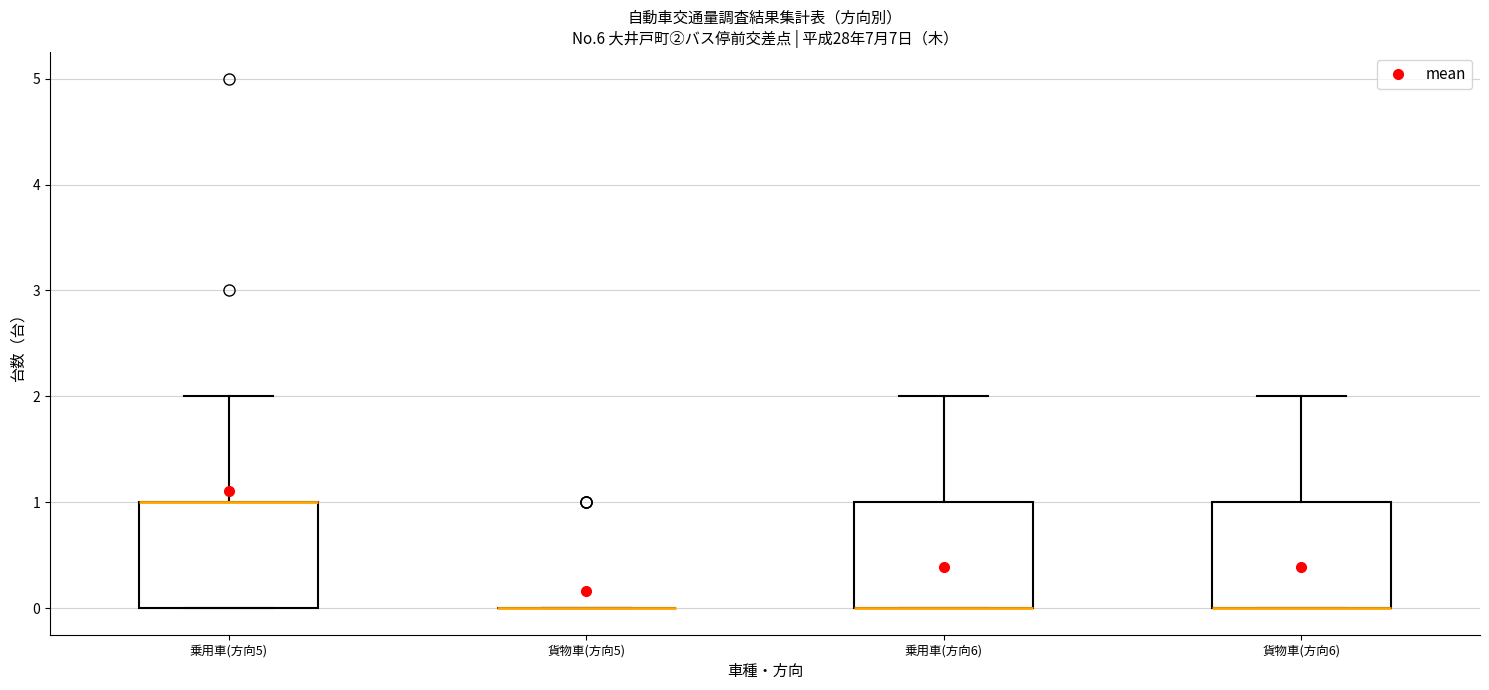

Reading left to right, read every box against the y-axis: the position of its median line, the range the box covers, and the ends of its whiskers. The values are not printed on the chart, so give them approximately, as read against the axis.

乗用車(方向5): median 1 (drawn on the box's upper edge), box 0 to 1, whiskers 0 to 2
貨物車(方向5): box collapsed to a line at 0, whiskers 0 to 0
乗用車(方向6): median 0 (drawn on the box's lower edge), box 0 to 1, whiskers 0 to 2
貨物車(方向6): median 0 (drawn on the box's lower edge), box 0 to 1, whiskers 0 to 2